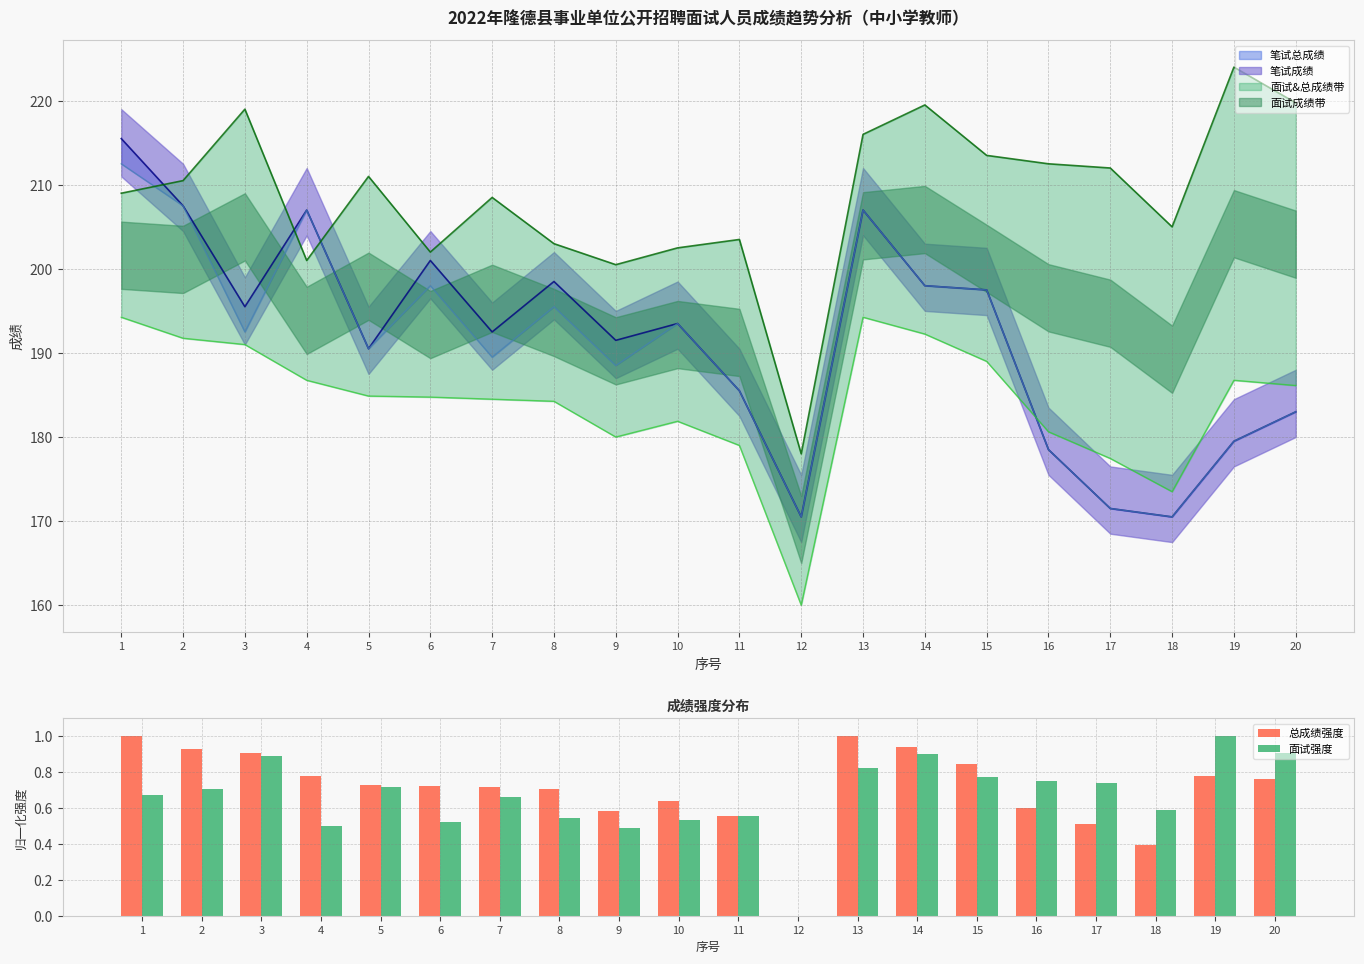

What is the average value of the 面试强度 series?

0.7